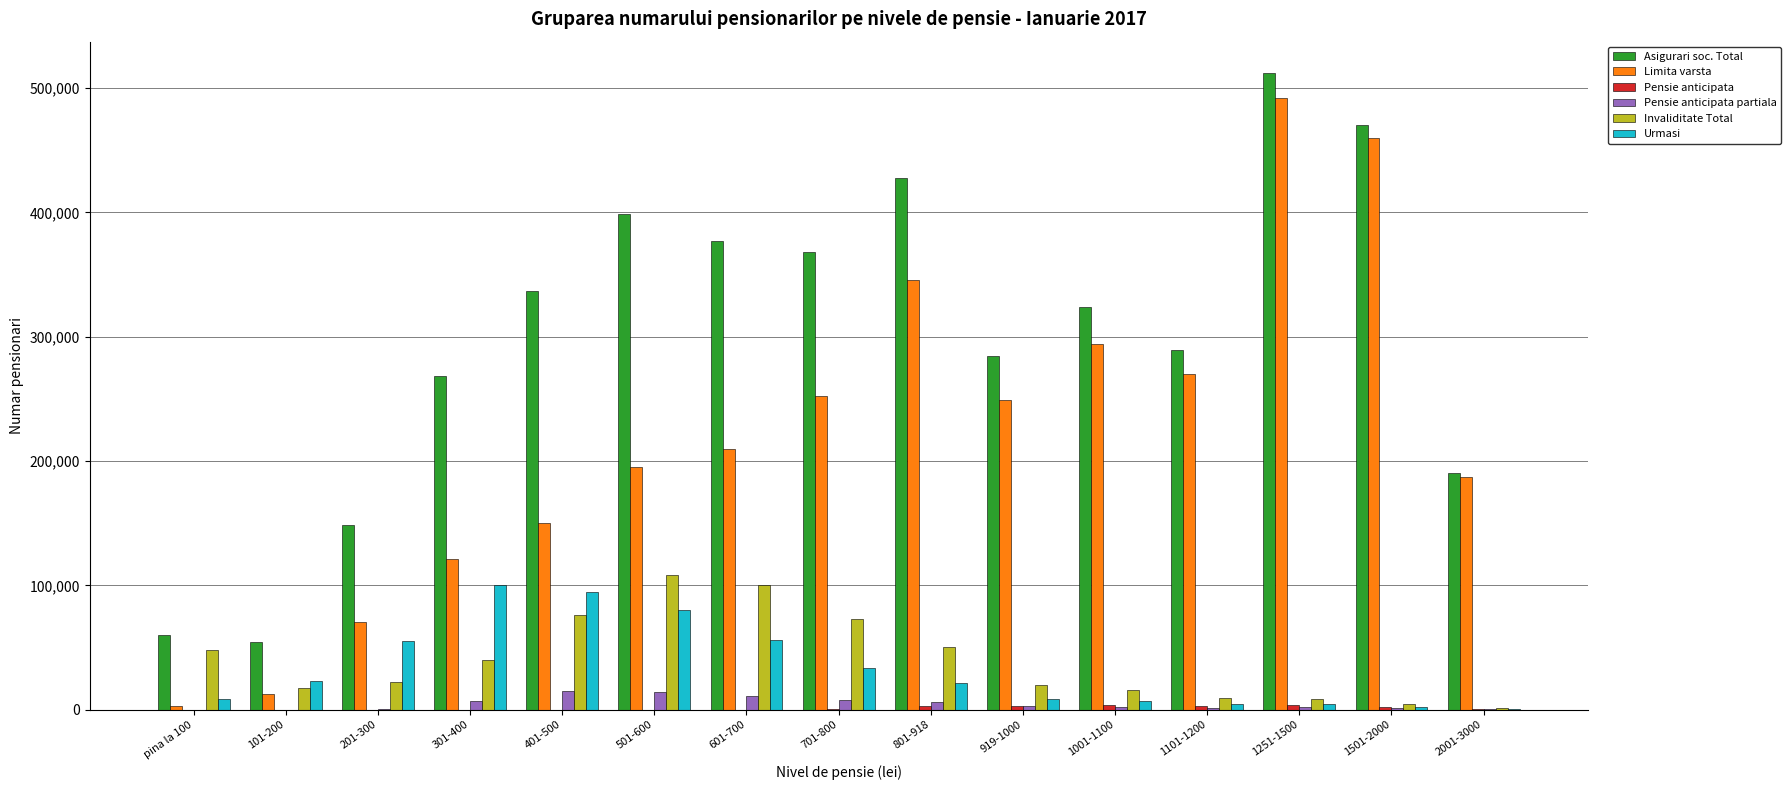

Which series has the largest total across all categories?

Asigurari soc. Total